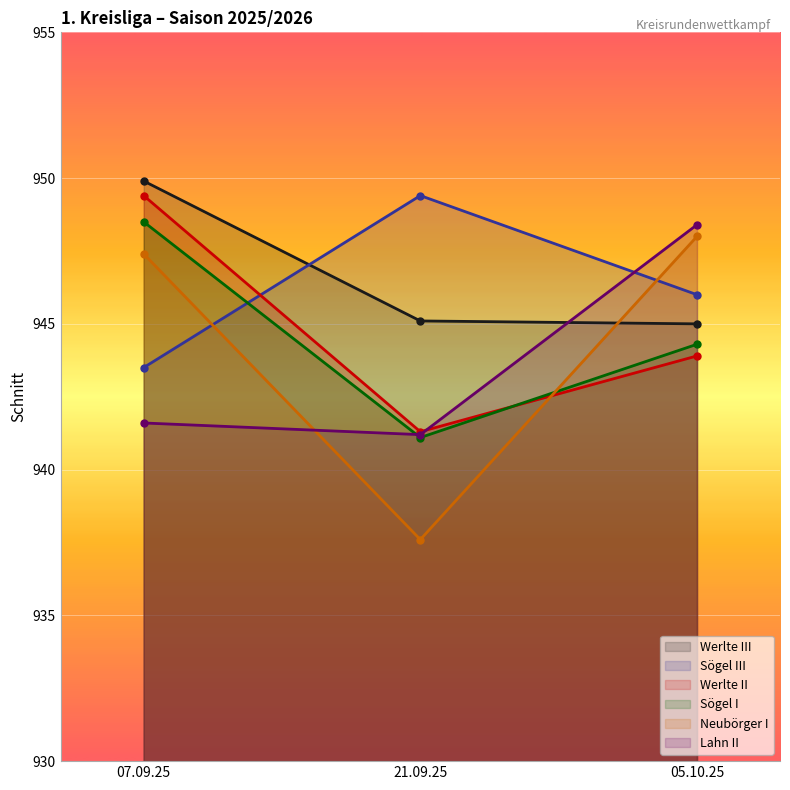

What is the minimum value for Lahn II?

941.2